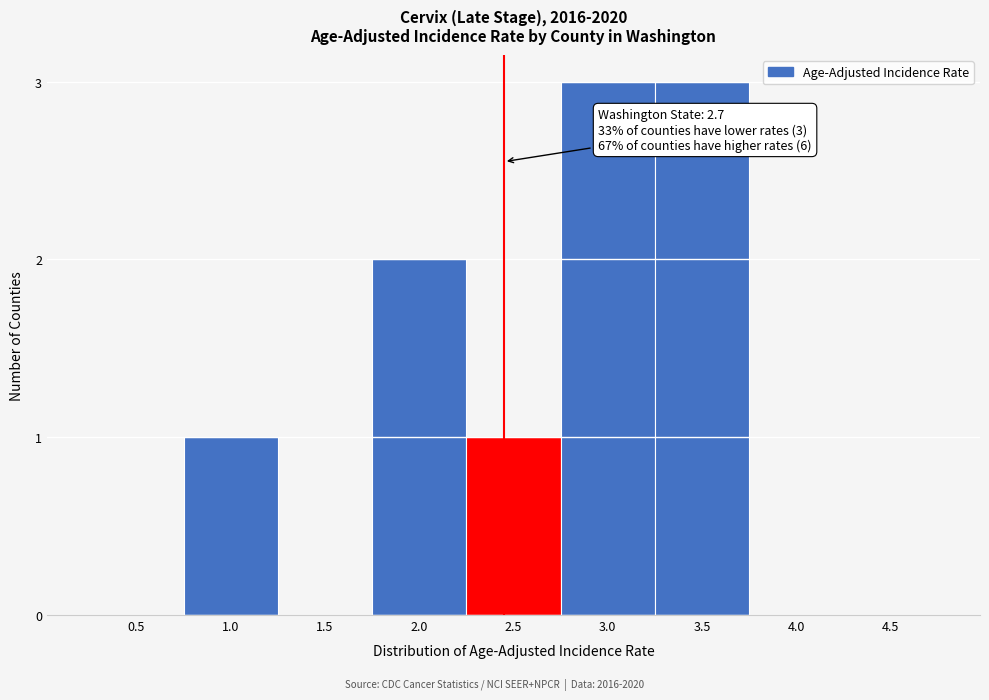

Reading left to right, extract all data points from this chart.

0.5=0	1.0=1	1.5=0	2.0=2	2.5=1	3.0=3	3.5=3	4.0=0	4.5=0